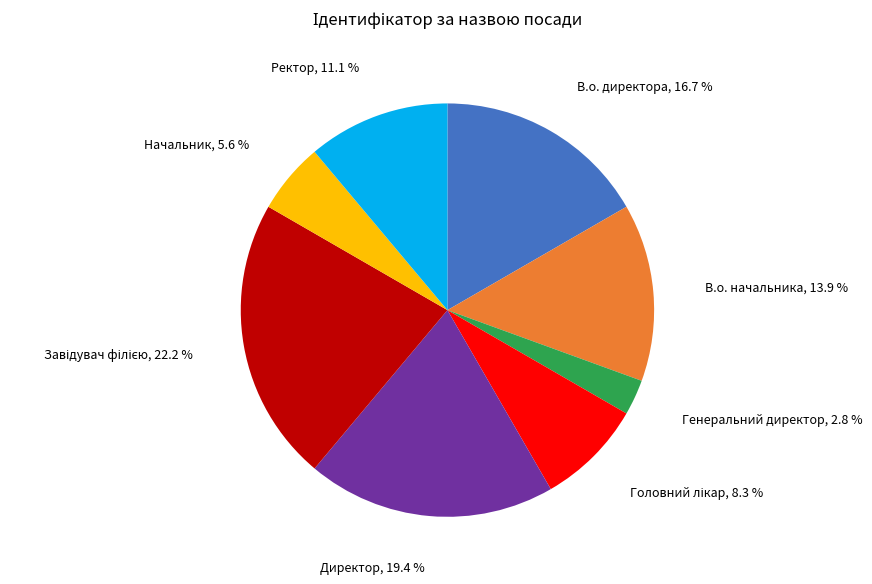

Does any single category account for the majority?

No